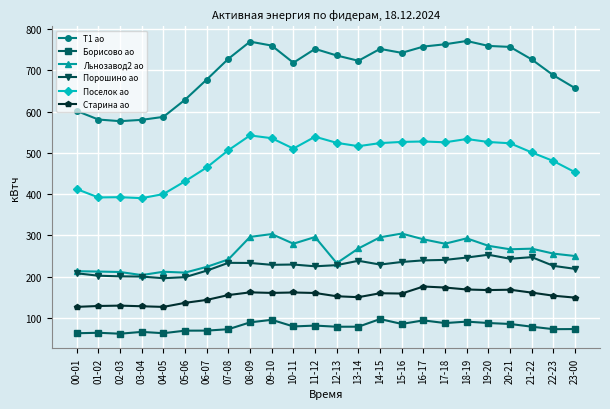

In Поселок ао, how many points are lower than both neighbors (excluding endpoints)?

5